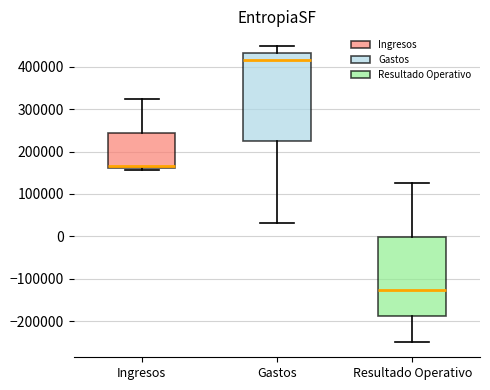

Where does the median line of the box for Gastos sit on the y-axis? The values are not printed on the chart, so give them approximately, as read against the axis.

420000